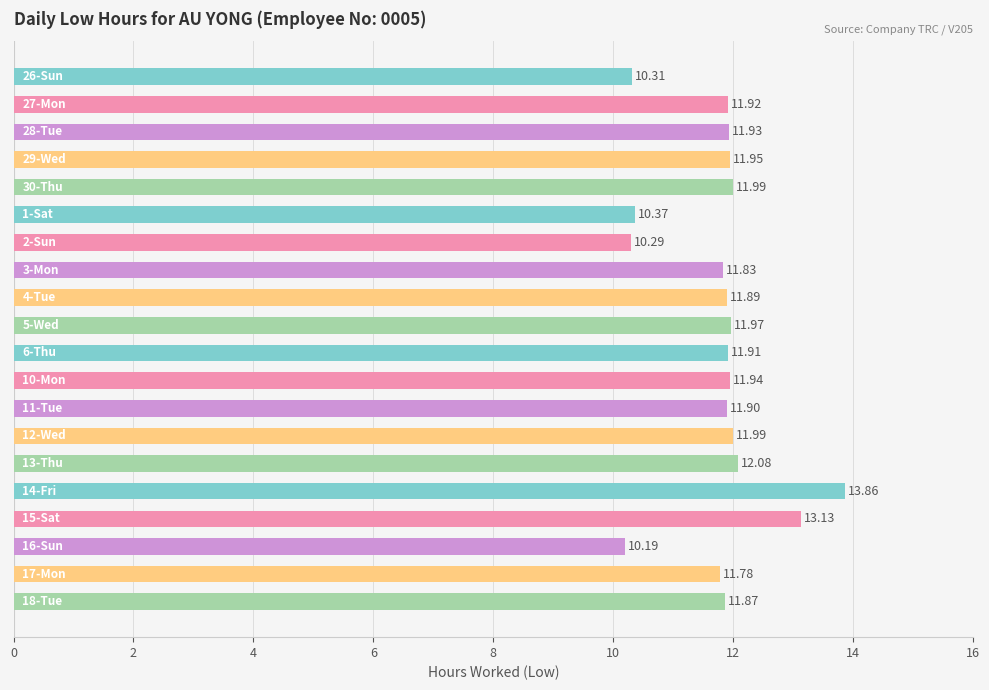

What is the difference between the maximum and minimum values?

3.7